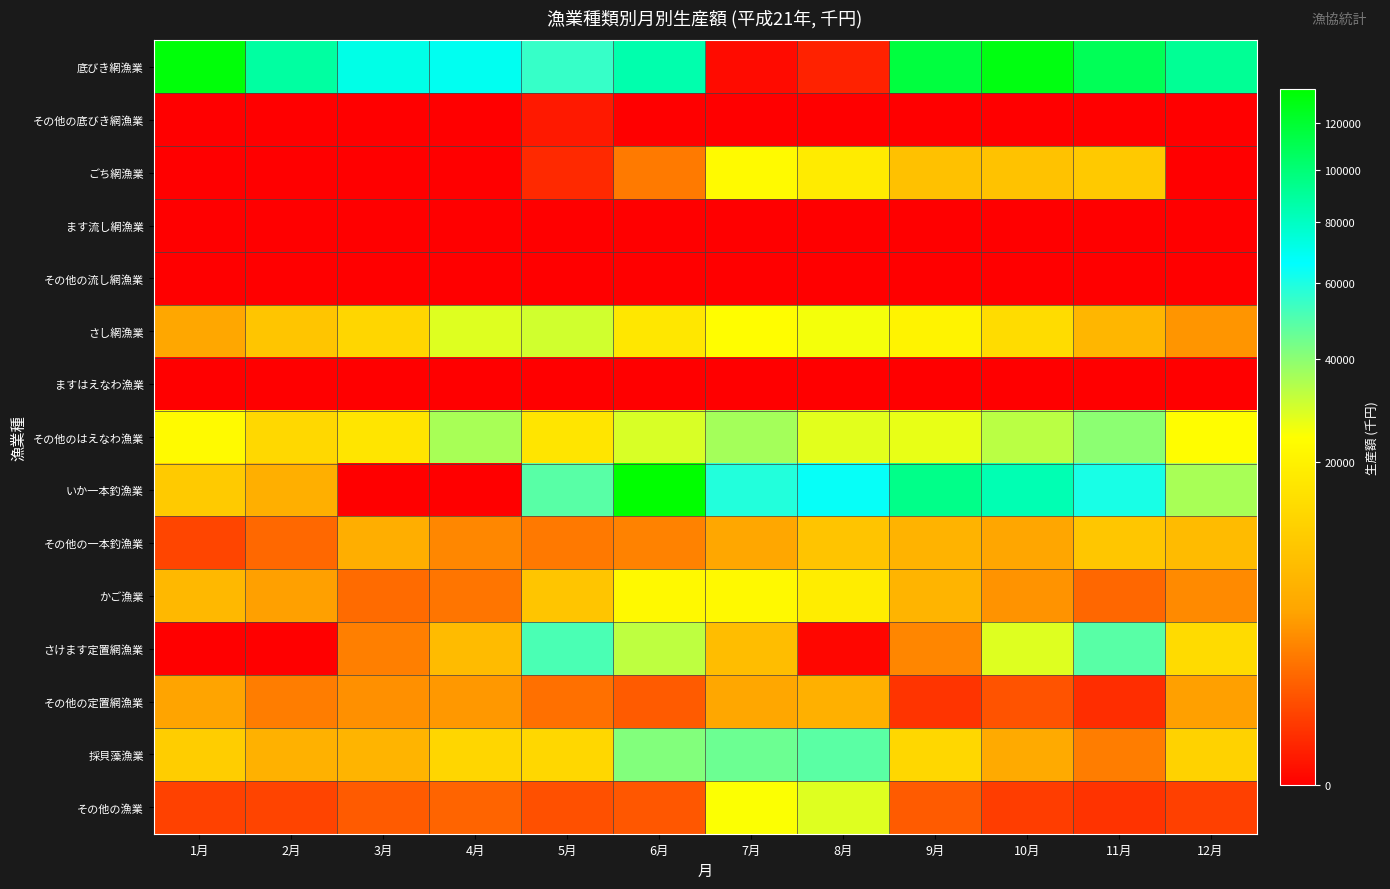

Rank the series by their maximum value, from lowest to highest.

ます流し網漁業, その他の流し網漁業, ますはえなわ漁業, その他の底びき網漁業, その他の定置網漁業, その他の一本釣漁業, かご漁業, ごち網漁業, その他の漁業, さし網漁業, その他のはえなわ漁業, 採貝藻漁業, さけます定置網漁業, 底びき網漁業, いか一本釣漁業